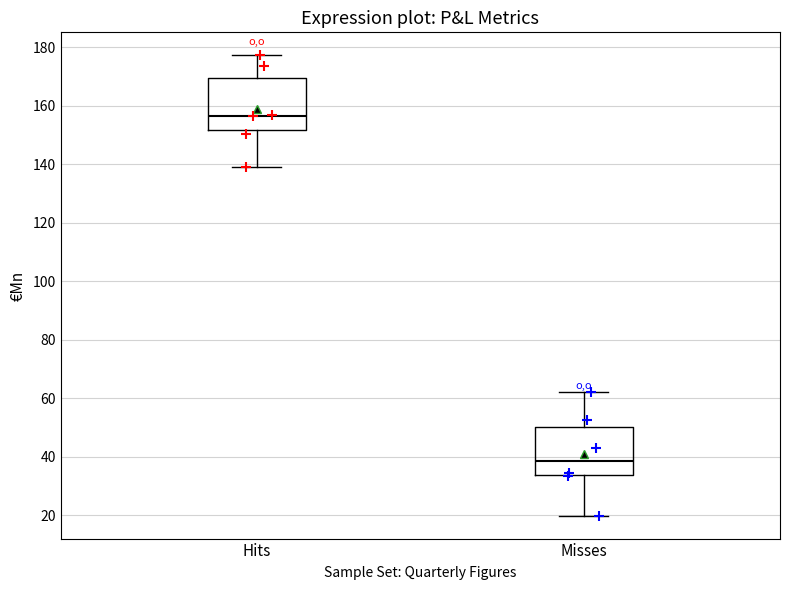

Which box's median line is the highest?

Hits